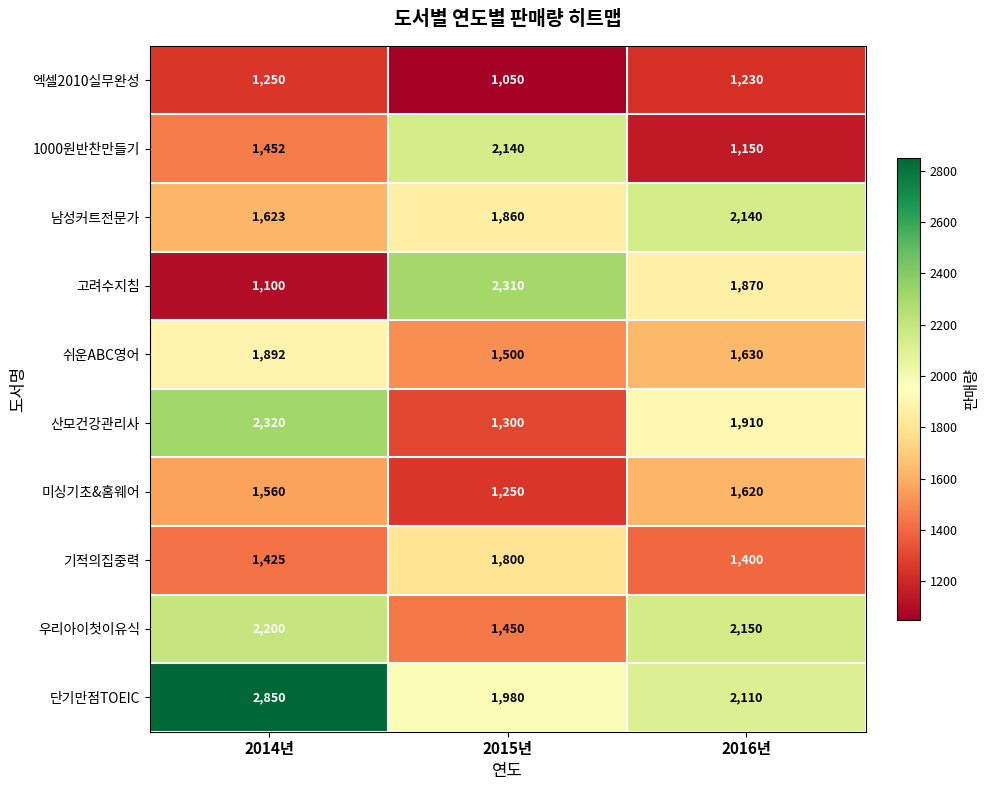

What value does the 1000원반찬만들기 series have at 2016년?

1150